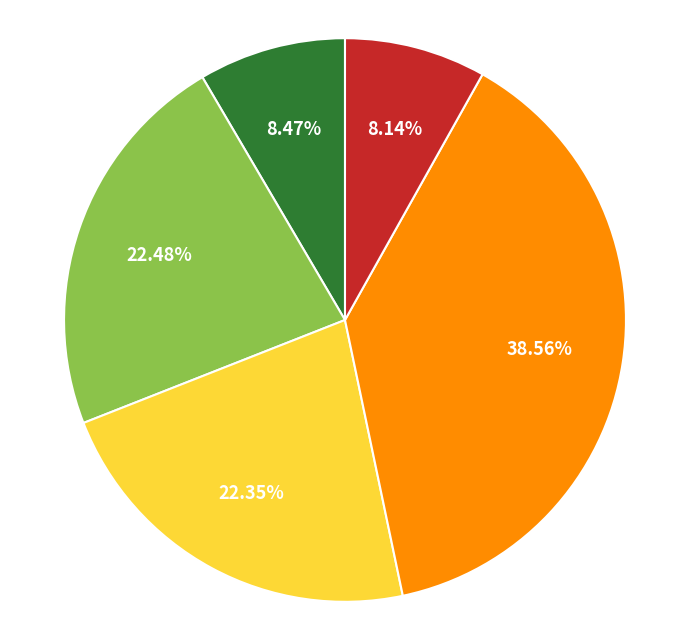

Does any single category account for the majority?

No